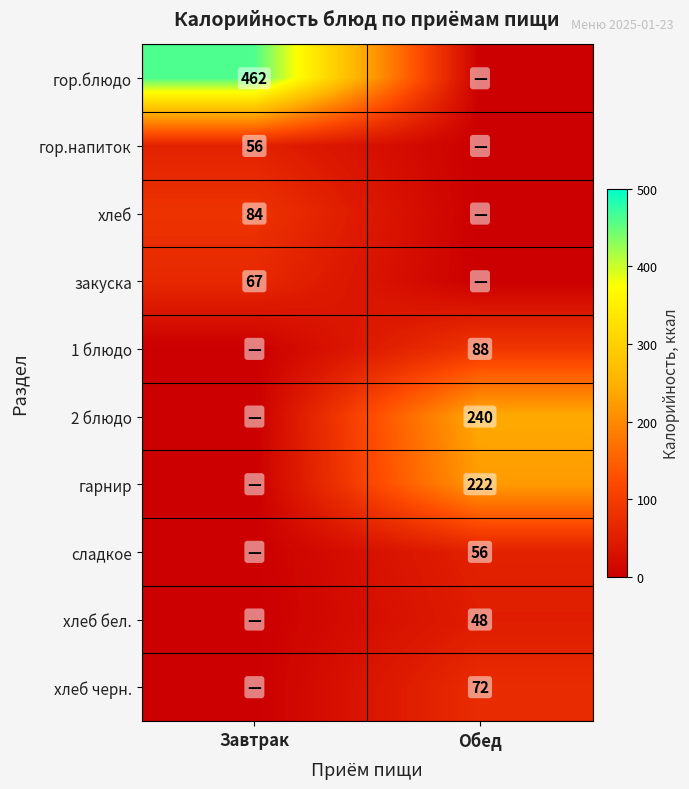

True or false: хлеб has a value of 84 at Завтрак.

True